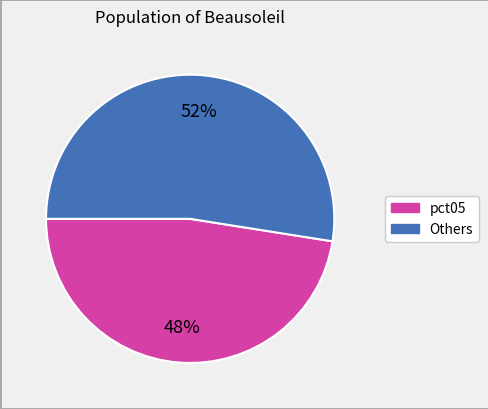

Is there a majority slice in this chart?

Yes